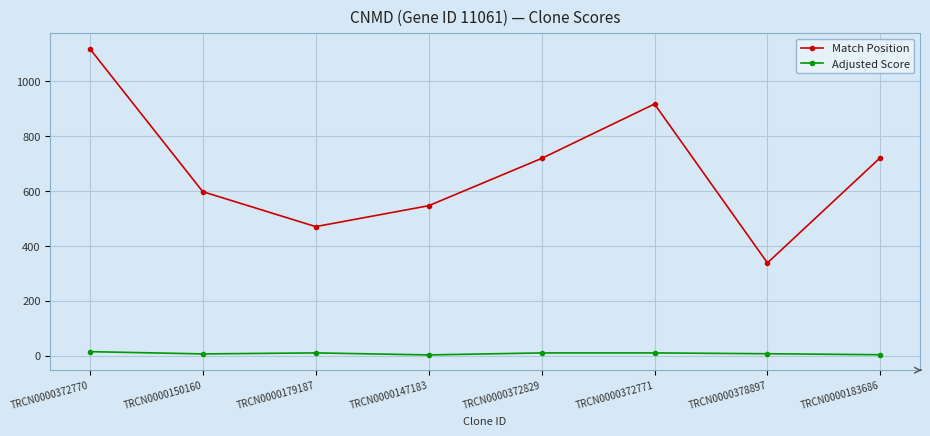

Rank the series at TRCN0000378897 from highest to lowest value.

Match Position, Adjusted Score